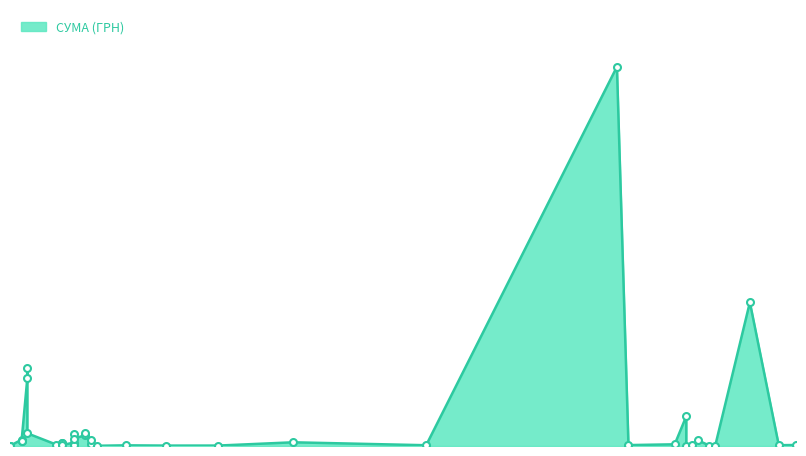

True or false: there are more than 2 points higher than both neighbors.

True